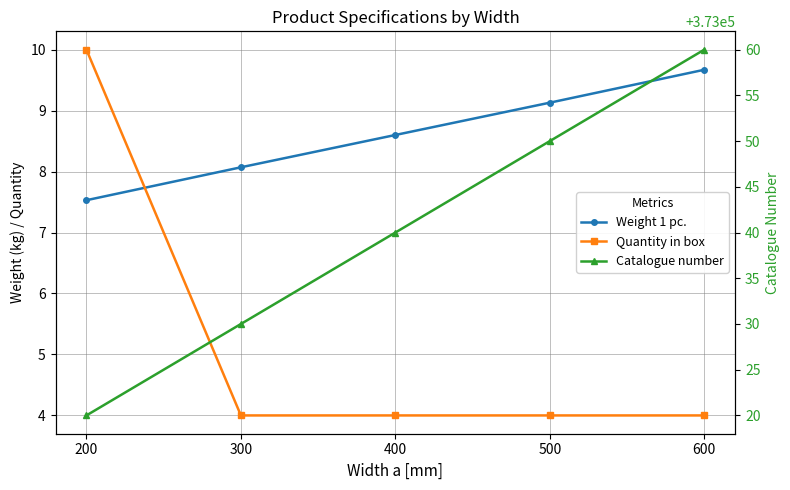

Where does the Catalogue number series first go above 373040?

500